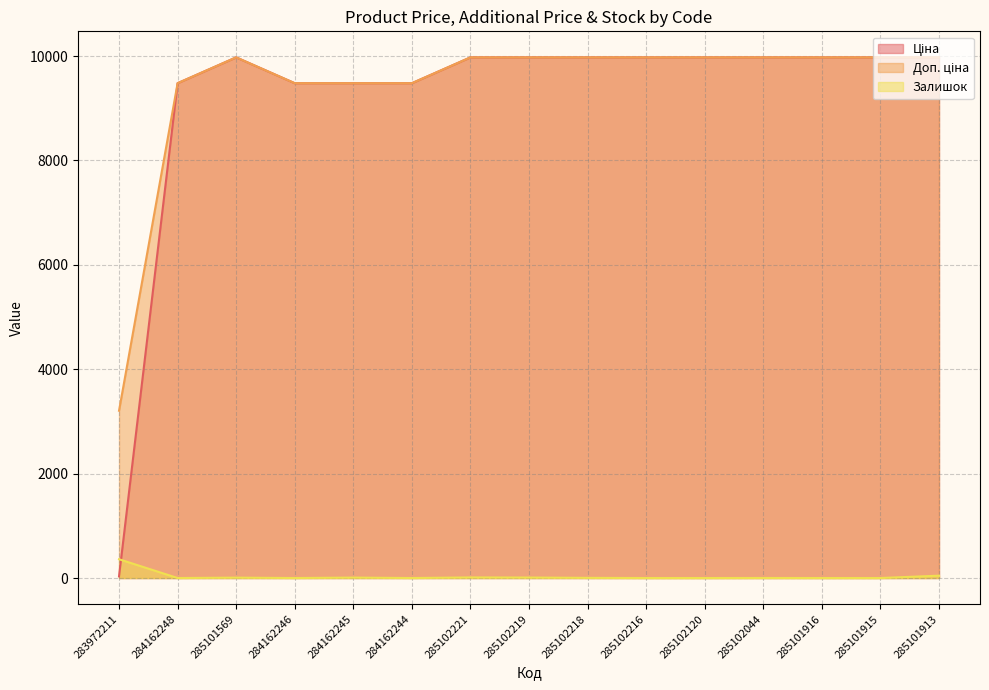

What is the label of the 6th point from the left?

284162244